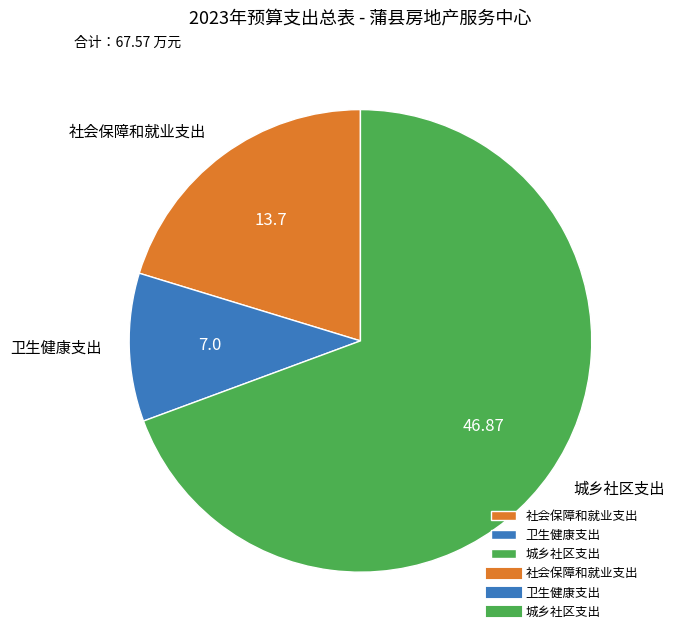

Which slice is the smallest?

卫生健康支出